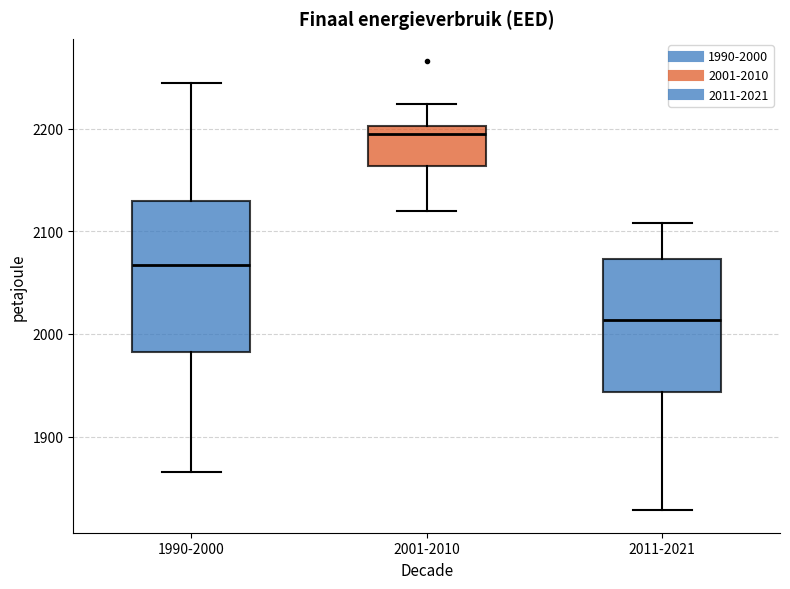

Comparing the boxes themselves (not the whiskers), which one is the tallest?

1990-2000